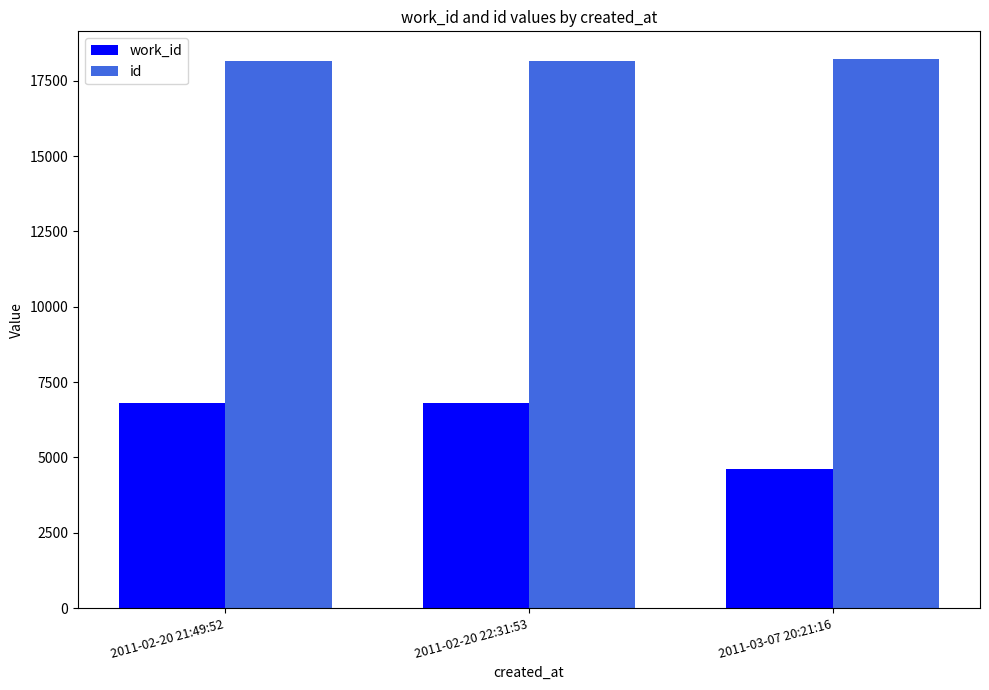

List the series in order of their peak value, highest first.

id, work_id